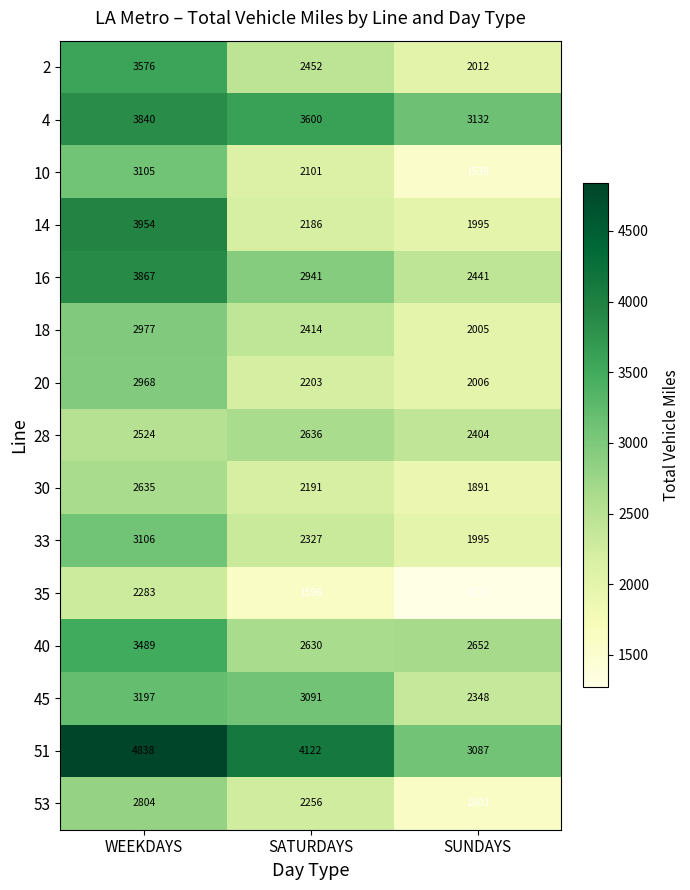

List the series in order of their peak value, lowest first.

35, 30, 28, 53, 20, 18, 10, 33, 45, 40, 2, 4, 16, 14, 51